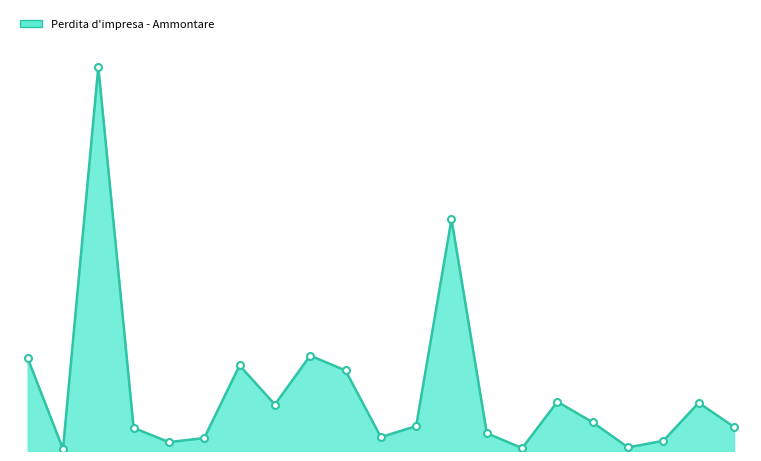

What is the value of the 21st point from the left?

980146